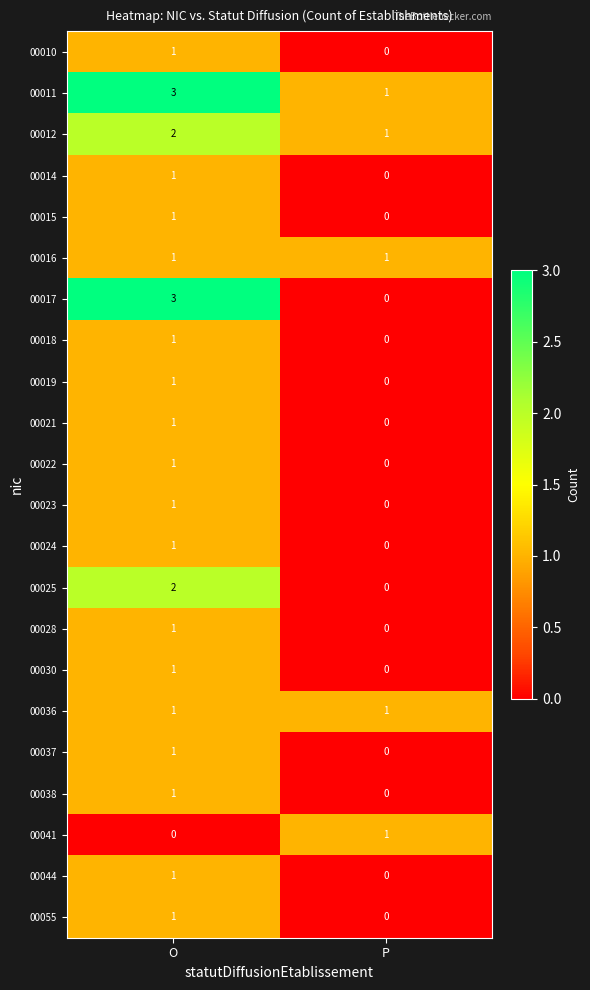

The value of 00011 at O is 4. True or false?

False